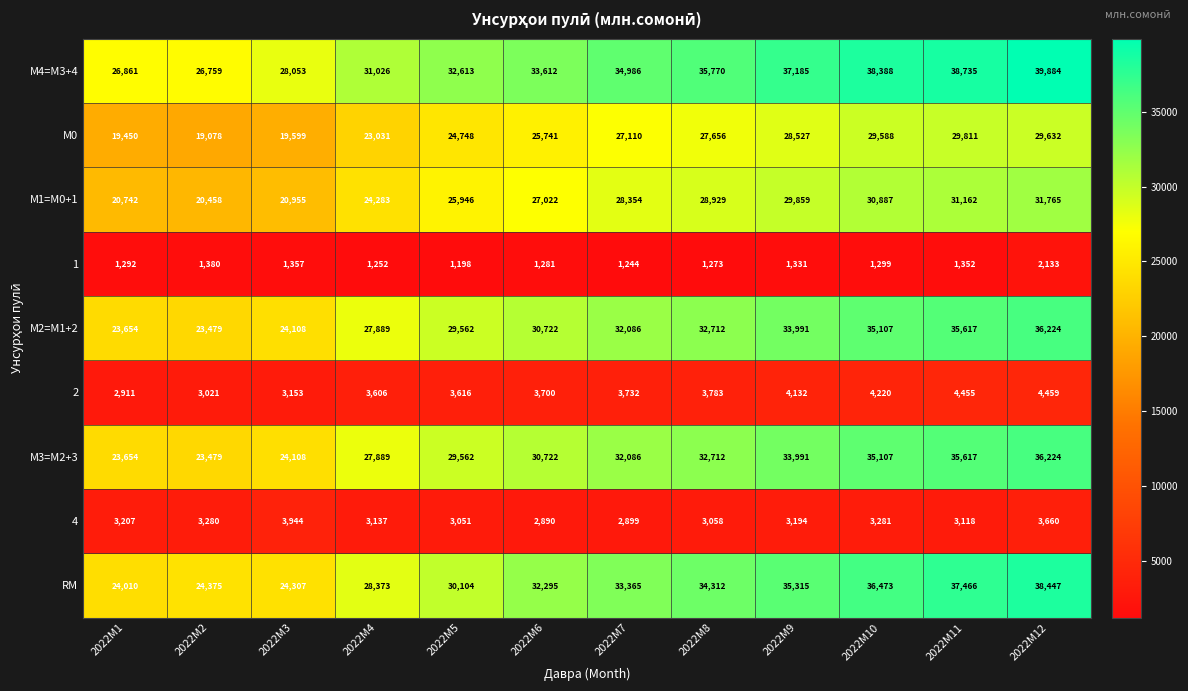

Where is М3=M2+3 nearest to the value 29851?

2022M5